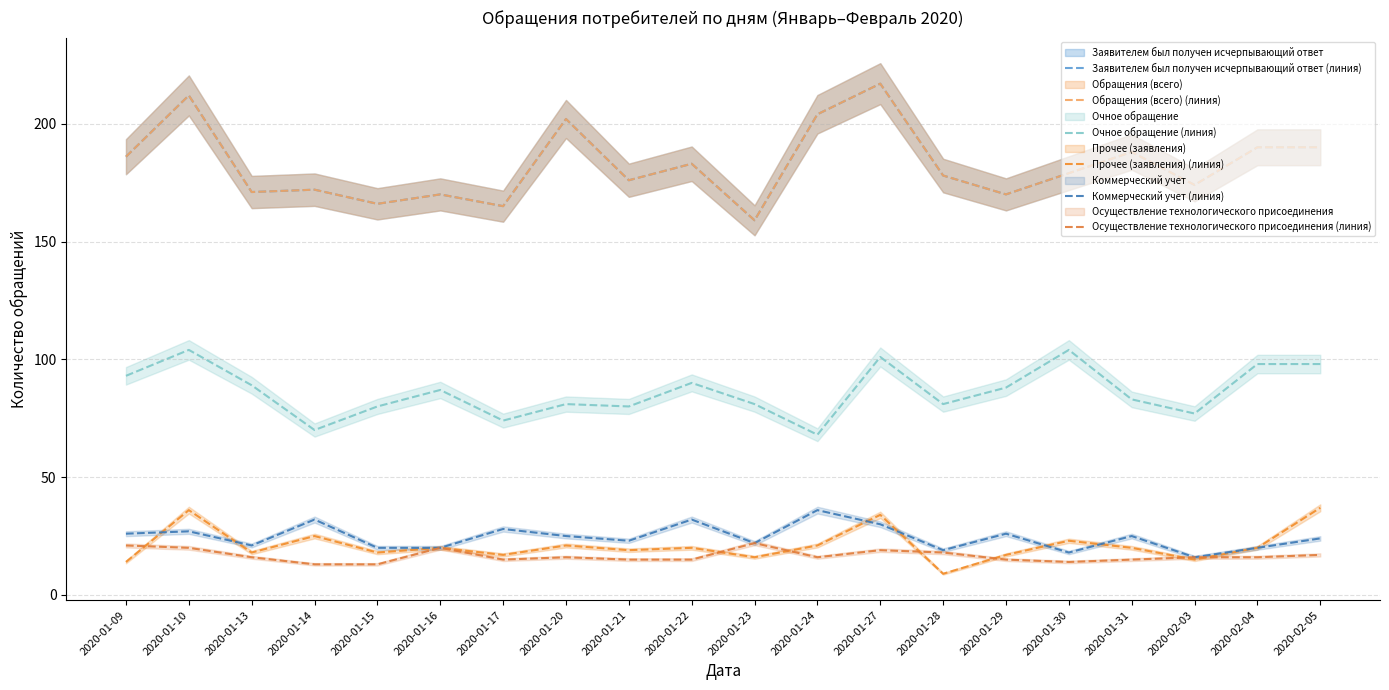

Which series ends up on top after the final intersection of Прочее (заявления) (линия) and Осуществление технологического присоединения (линия)?

Прочее (заявления) (линия)